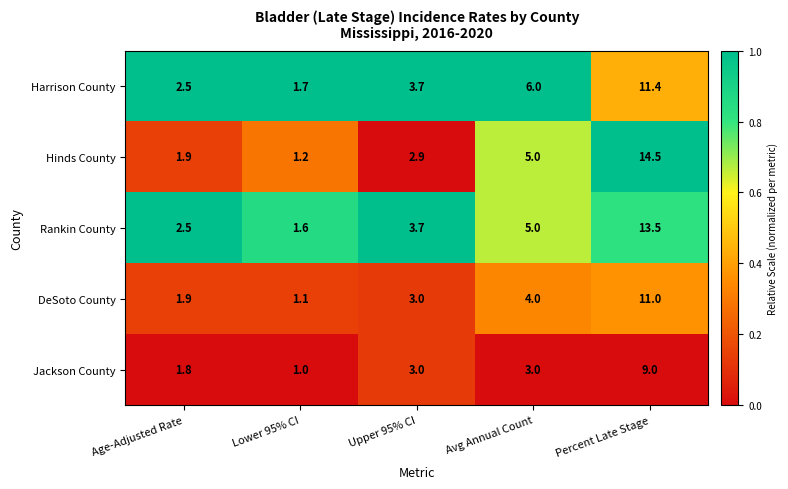

Count the number of categories in the chart.

5